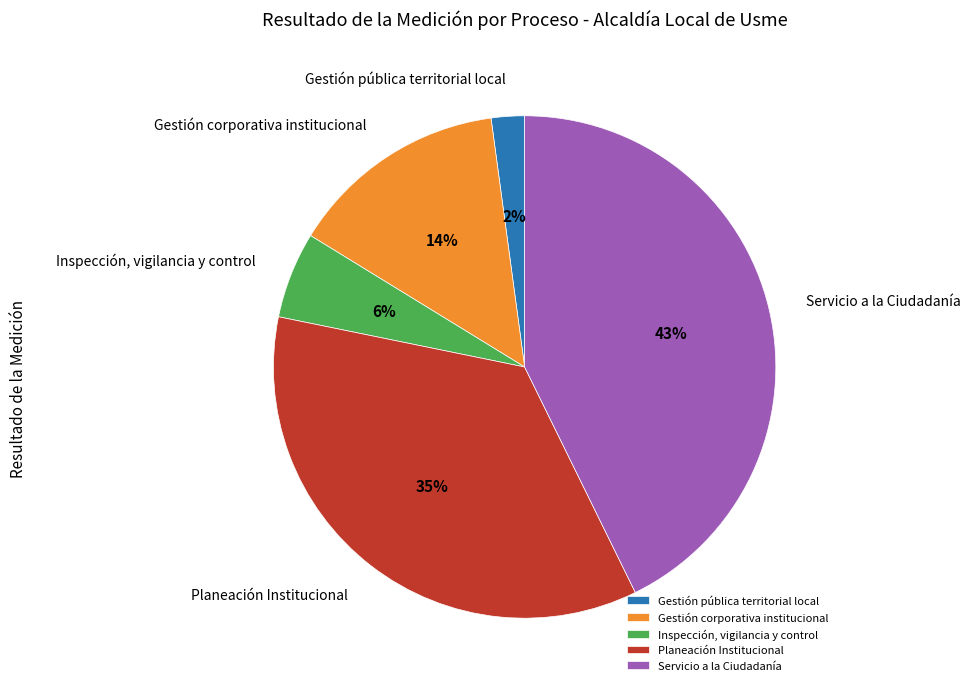

What is the smallest slice in the pie chart?

Gestión pública territorial local